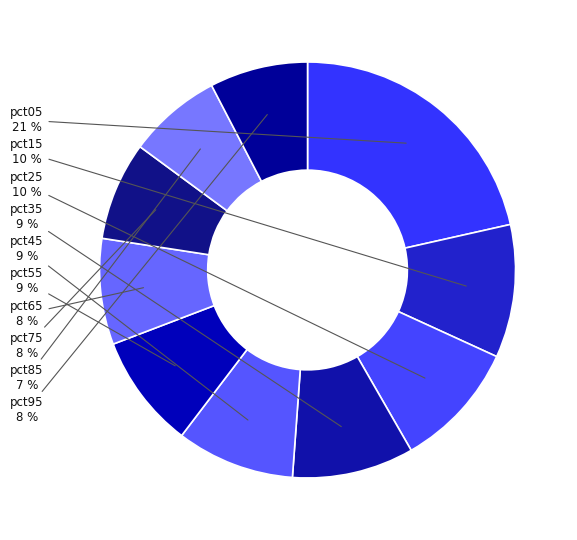

How many slices are in this pie chart?

10